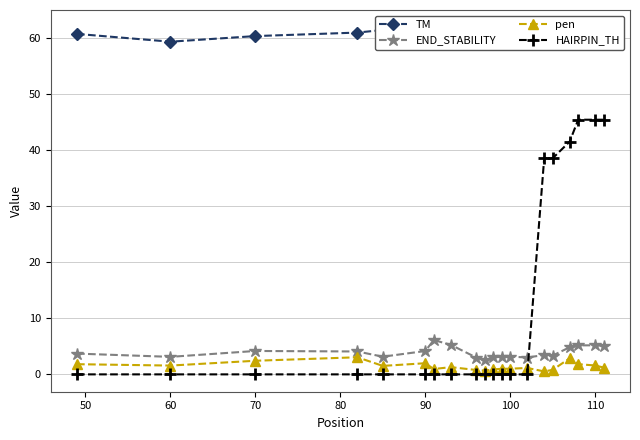

True or false: END_STABILITY has more than 2 points higher than both neighbors.

True